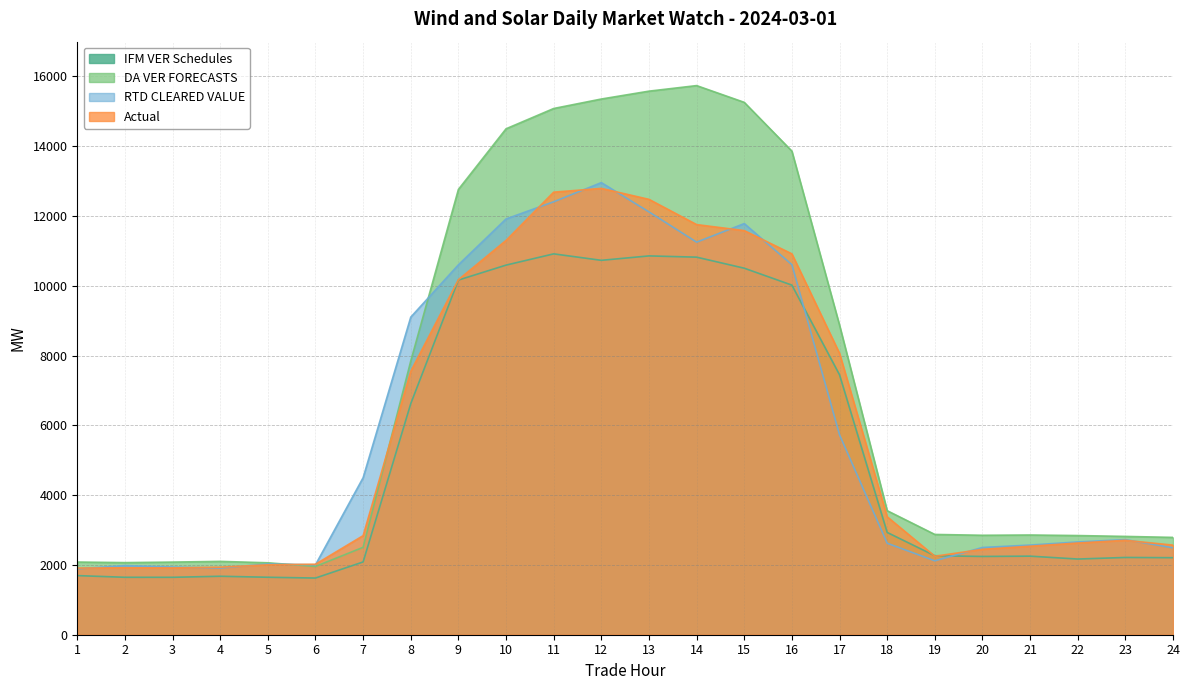

The value of RTD CLEARED VALUE at 18 is 2621.9. True or false?

True